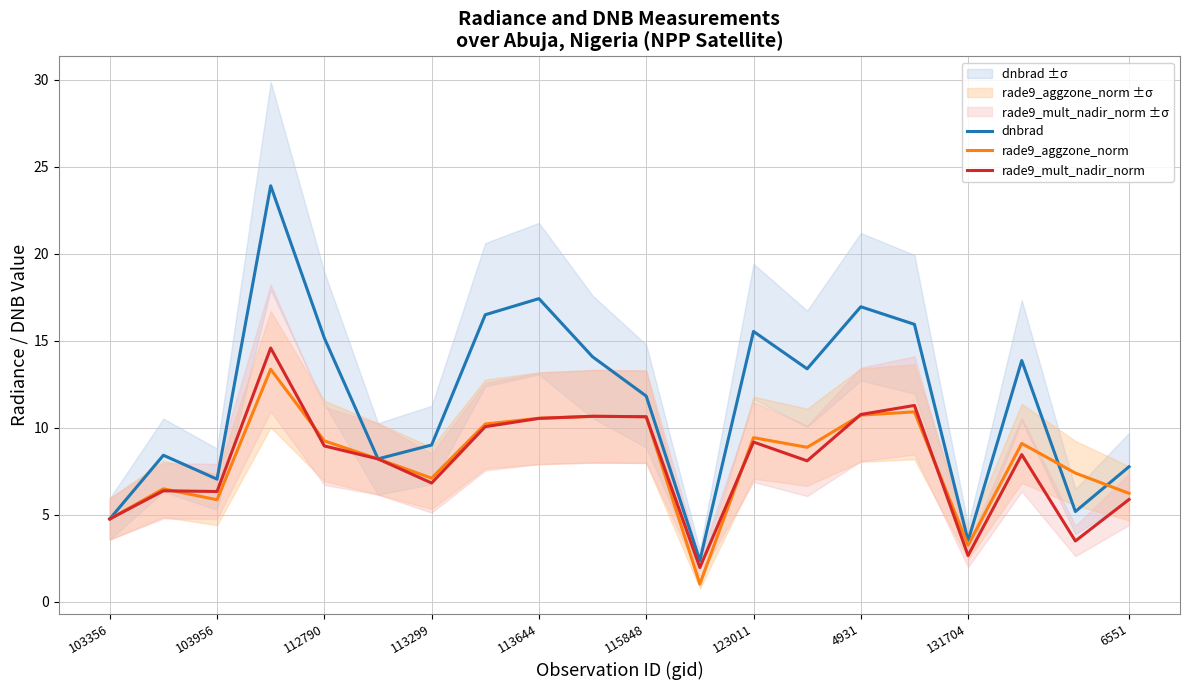

What is the difference between the maximum and second lowest values in the rade9_mult_nadir_norm series?

11.9